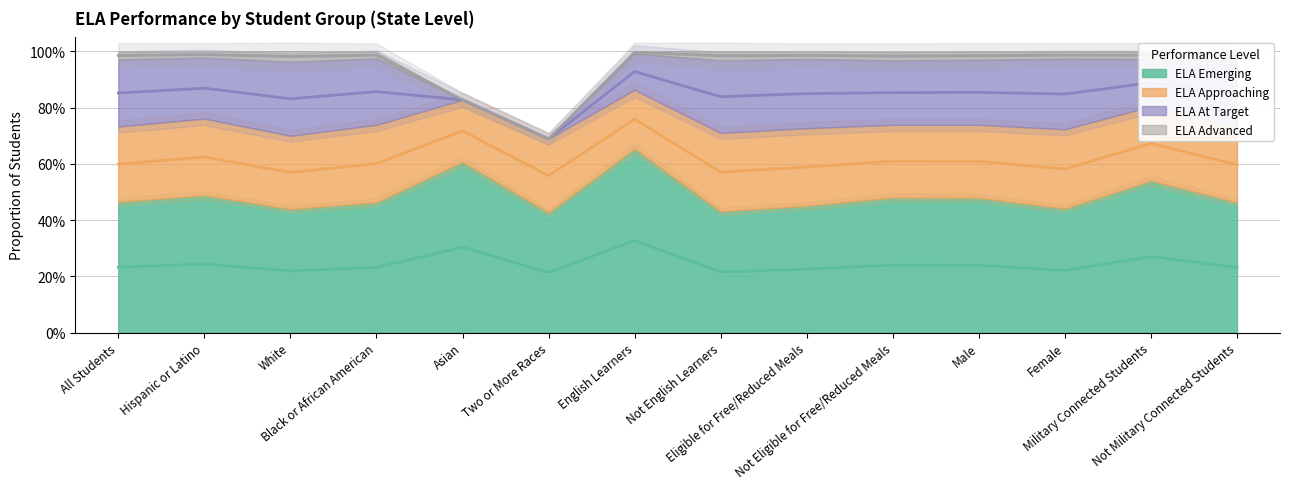

True or false: ELA At Target has more than 0 points higher than both neighbors.

True